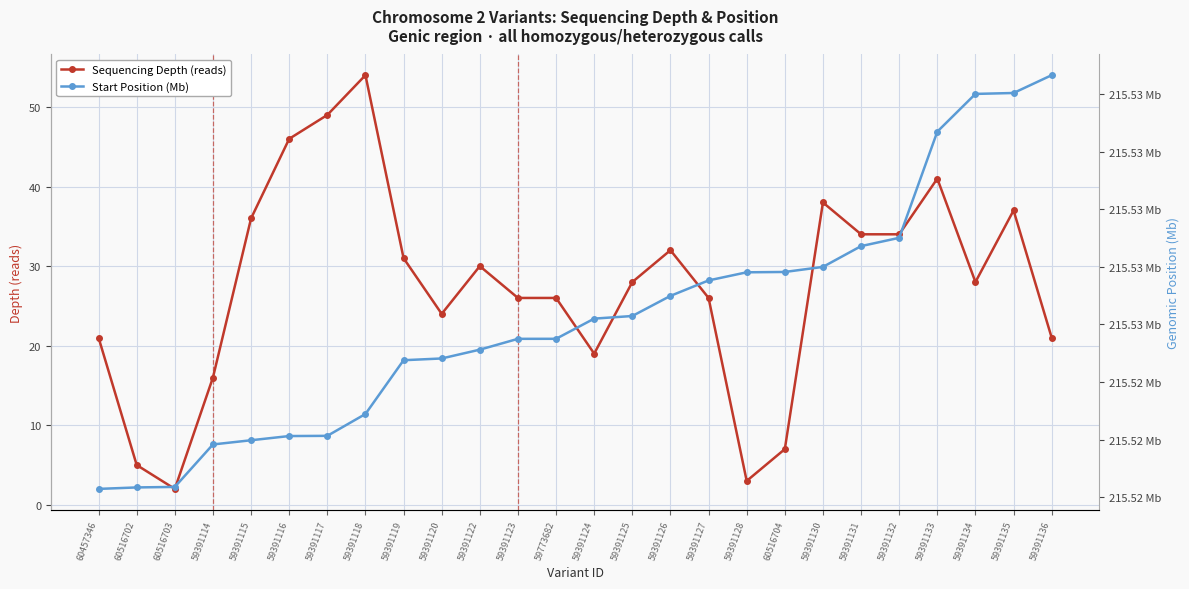

What is the difference between the maximum and minimum values in the Sequencing Depth (reads) series?

52